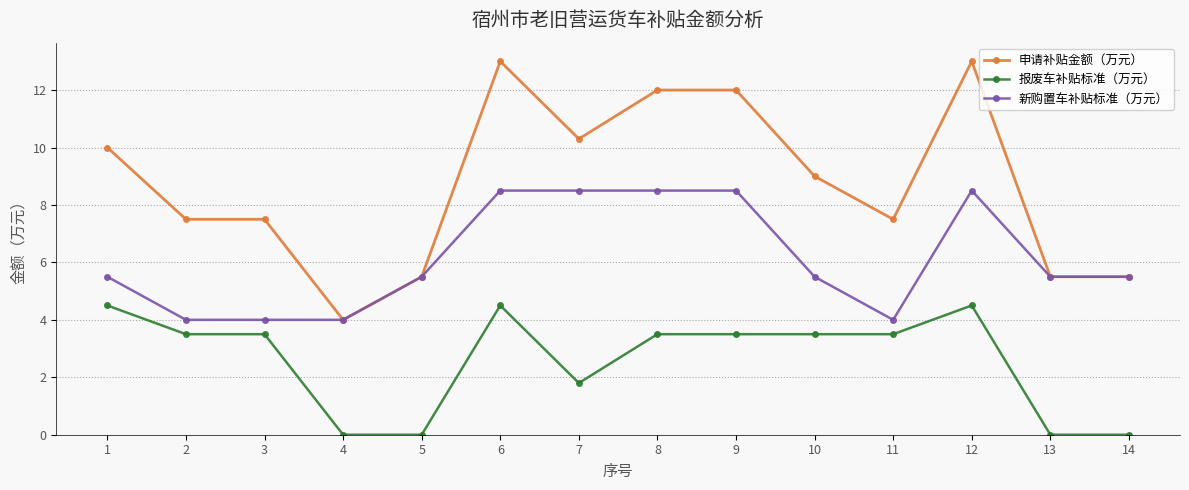

What is the difference between the maximum and minimum values in the 报废车补贴标准（万元） series?

4.5